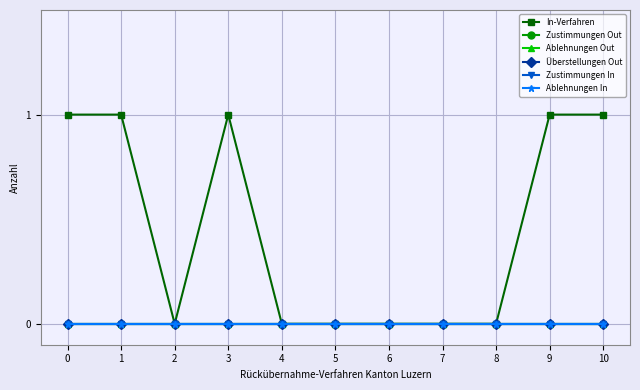

What is the difference between the highest and lowest values at 9?

1